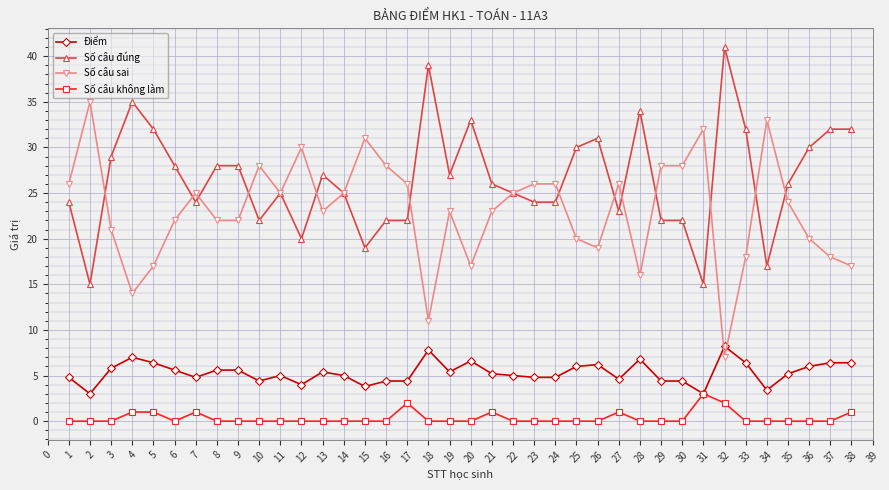

Which series has the largest total across all categories?

Số câu đúng